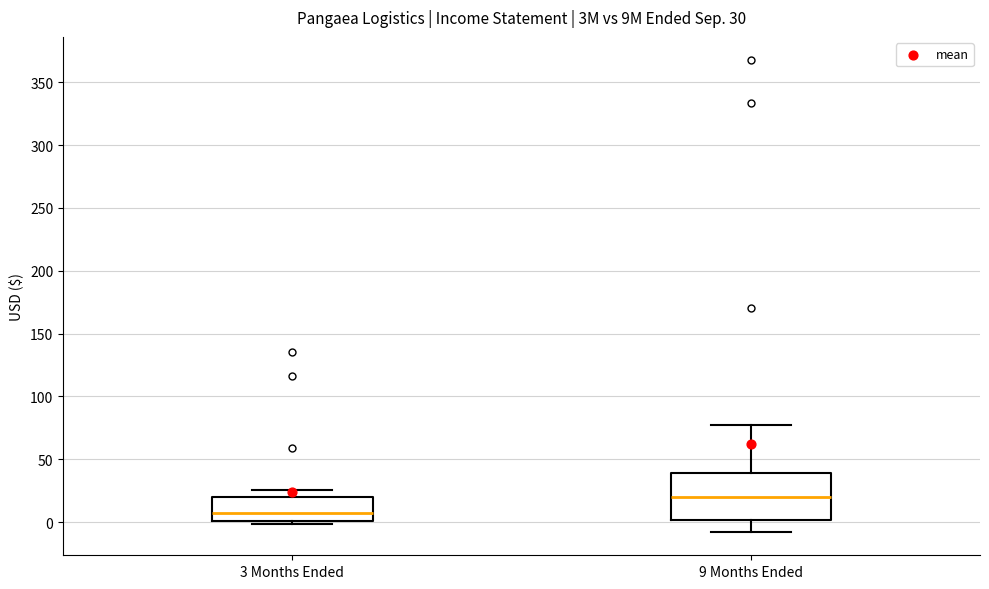

Comparing the boxes themselves (not the whiskers), which one is the tallest?

9 Months Ended